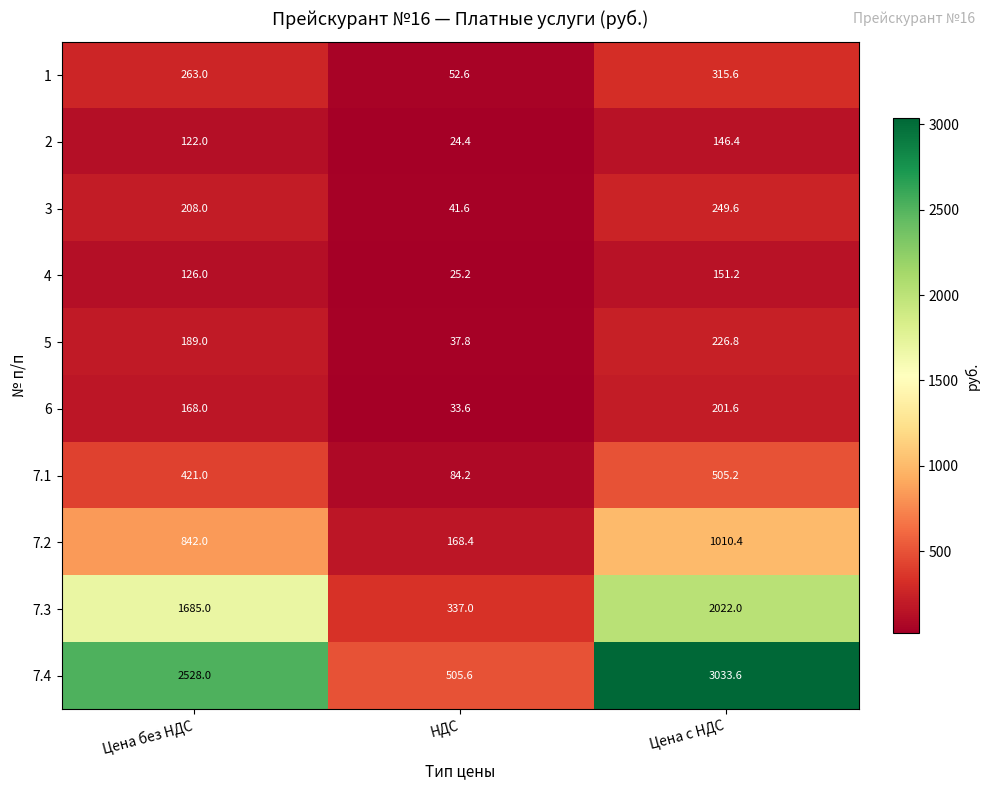

Rank the series at НДС from highest to lowest value.

7.4, 7.3, 7.2, 7.1, 1, 3, 5, 6, 4, 2